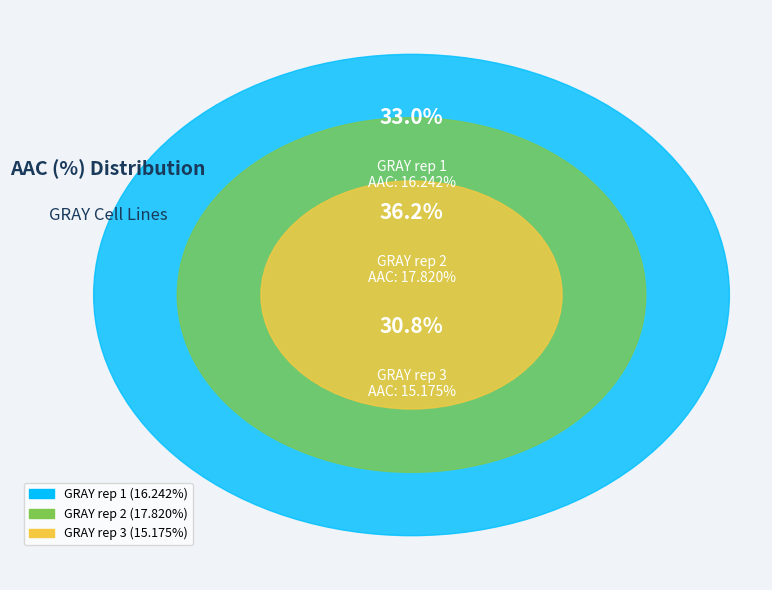

Does GRAY rep 1 represent more than half of the total?

No